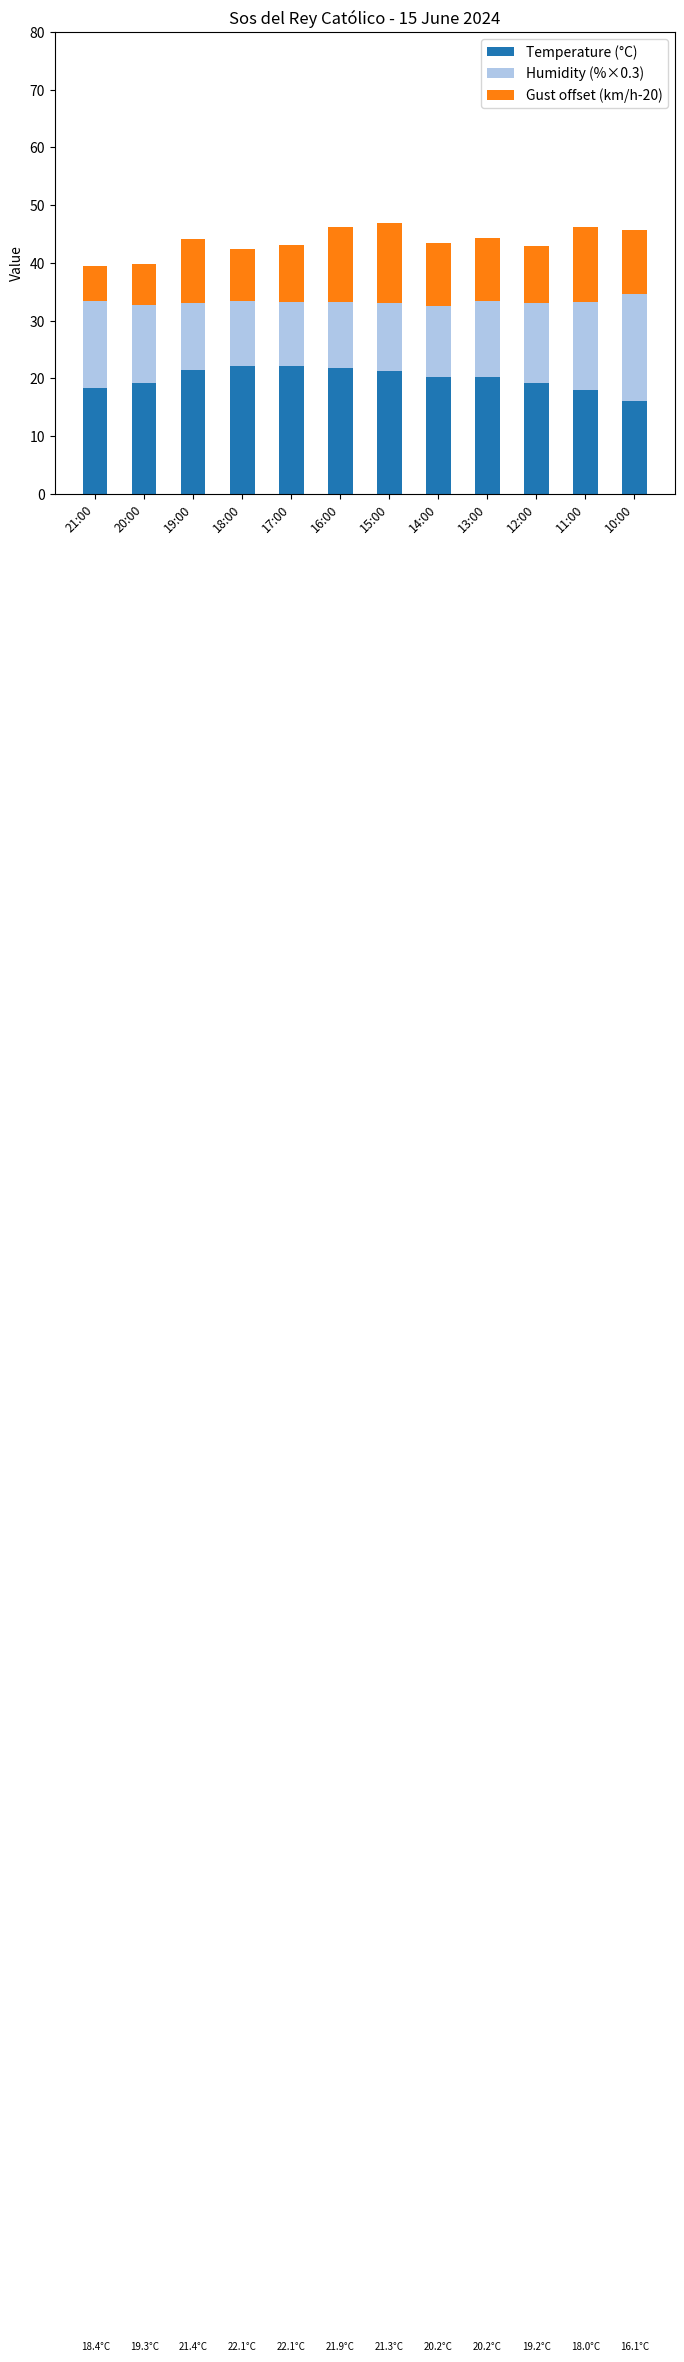

What is the lowest value of the Temperature (°C) series?

16.1